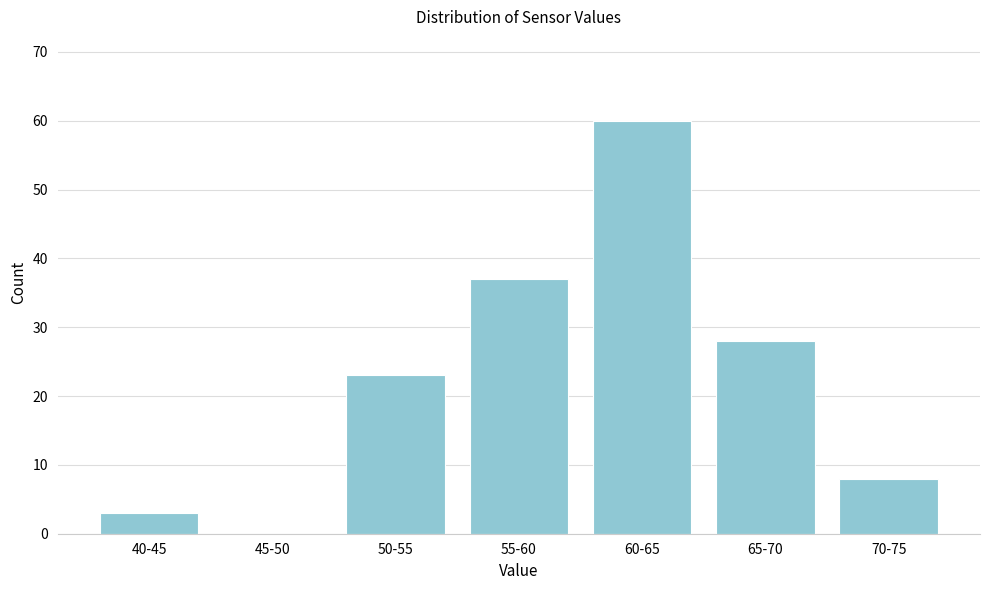

Reading left to right, what are all the values shown in this chart?

40-45=3	45-50=0	50-55=23	55-60=37	60-65=60	65-70=28	70-75=8